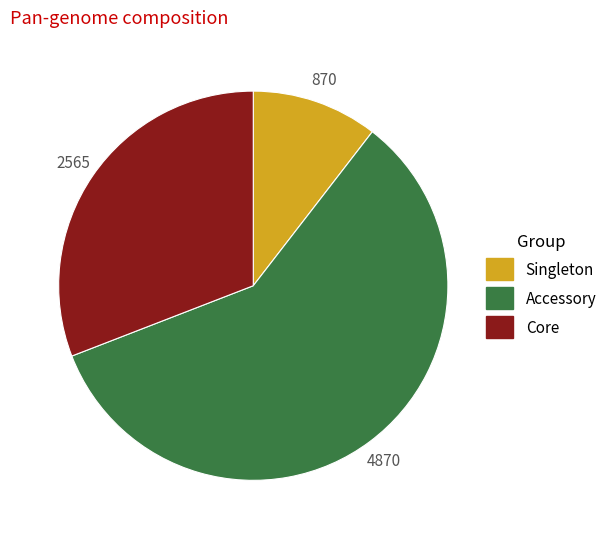

What is the ratio of the value at Core to the value at Singleton?

2.9